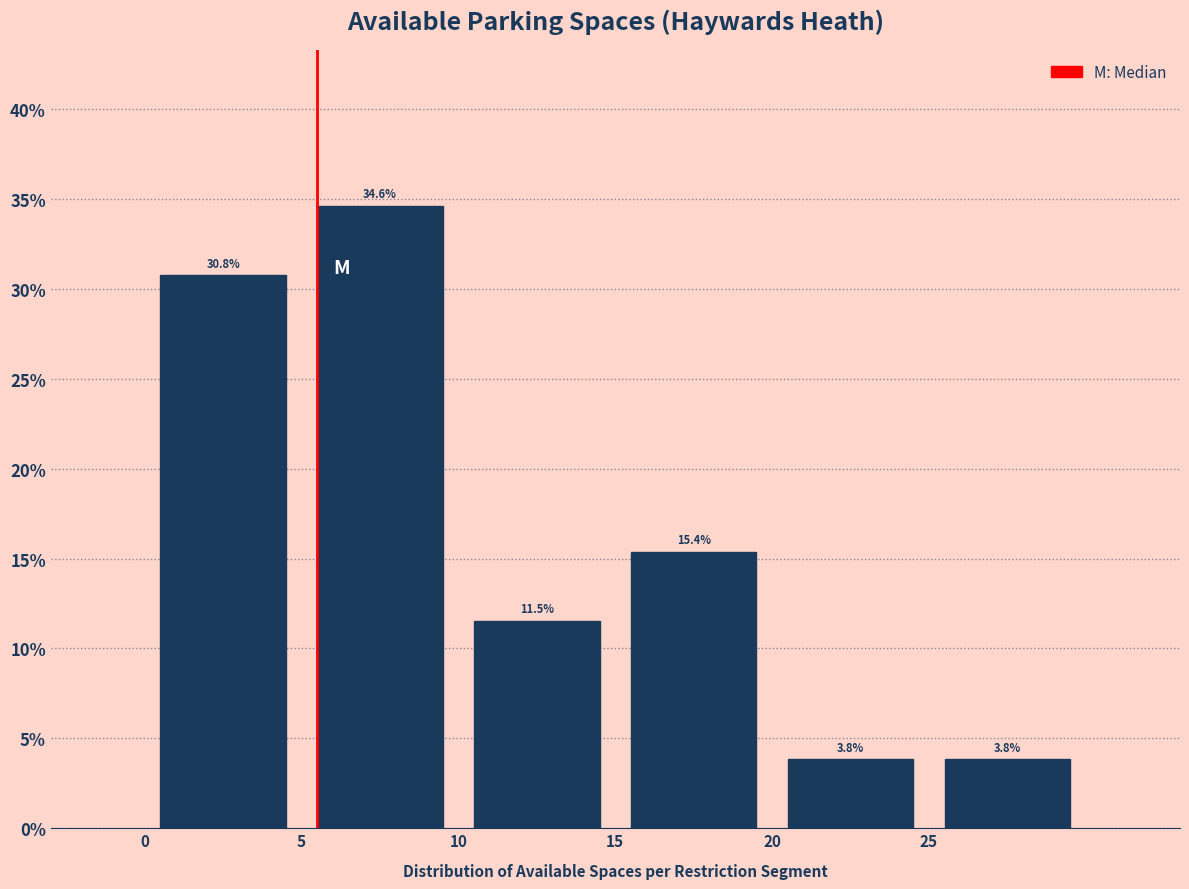

Which range on the x-axis has the tallest bar?

5 to 10